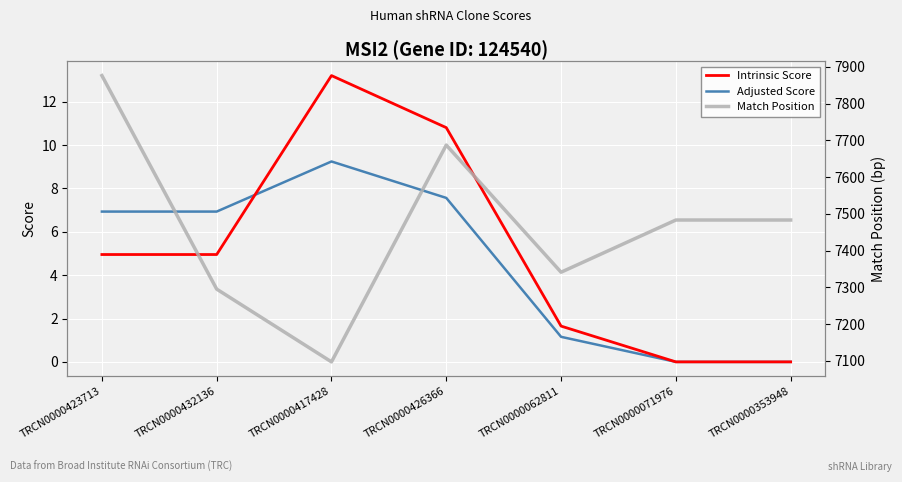

The Adjusted Score series shows 11.0 at TRCN0000426366. True or false?

False